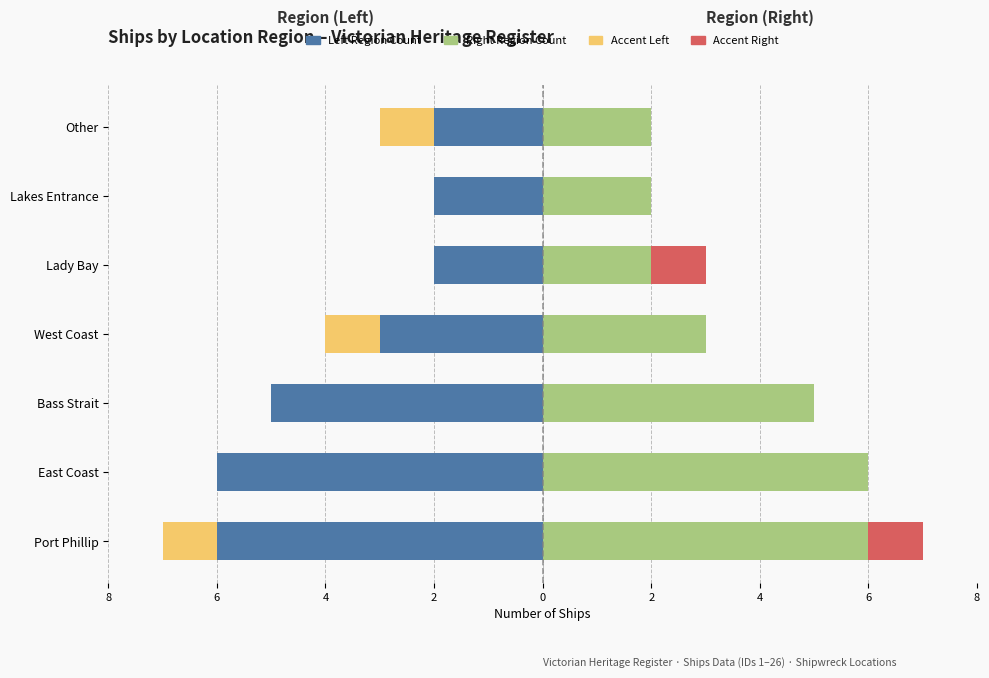

How many bars are there in each group?

4